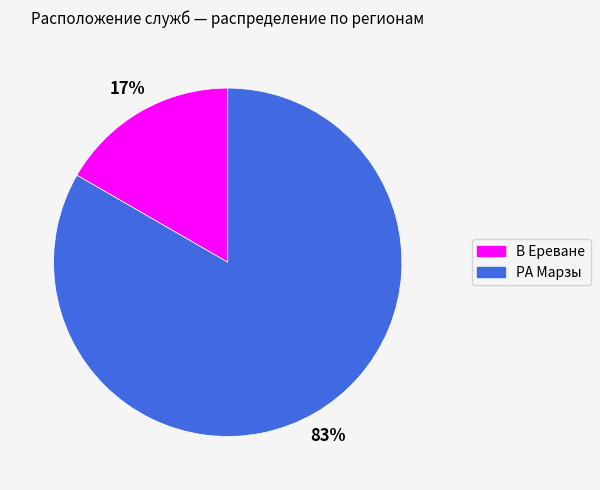

True or false: РА Марзы accounts for 77% of the total.

False